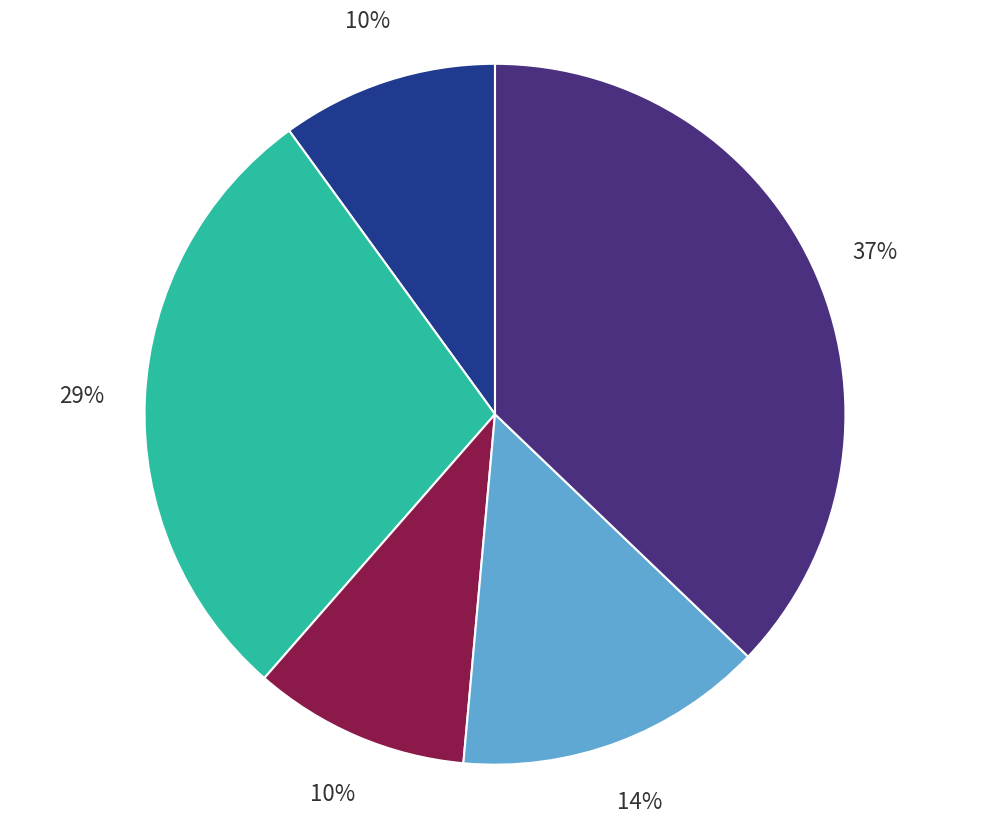

Is there any slice that represents more than half of the pie?

No